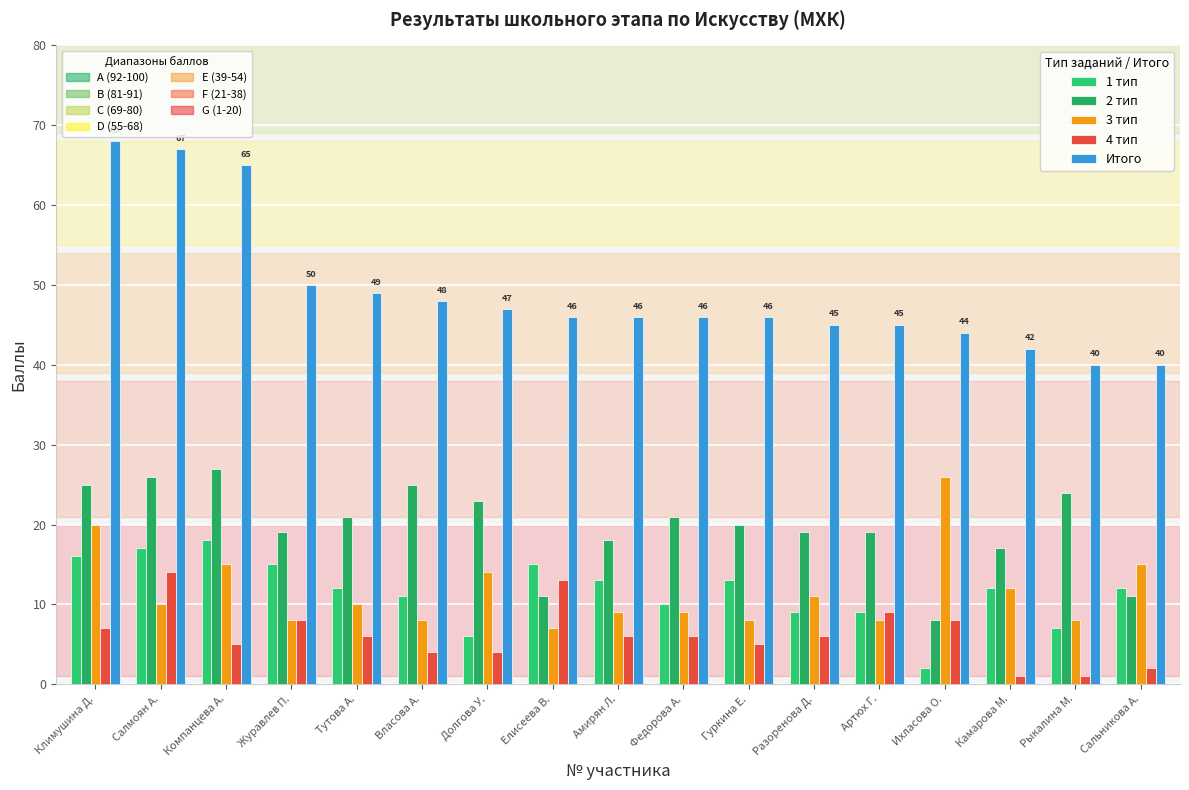

What is the label of the 14th bar from the right?

Журавлев П.